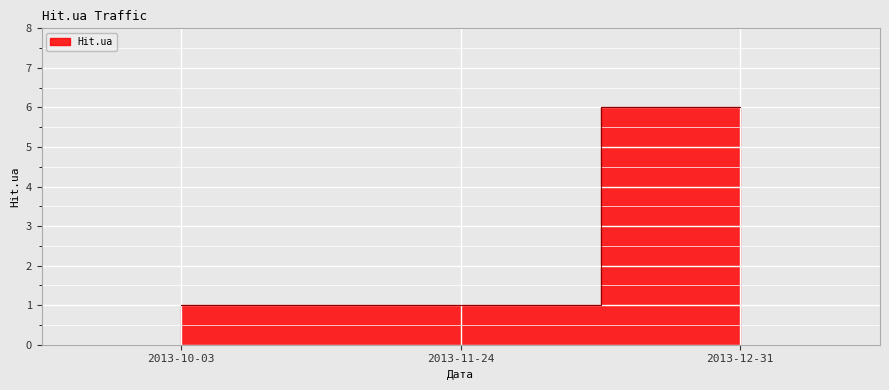

What is the average value?

3